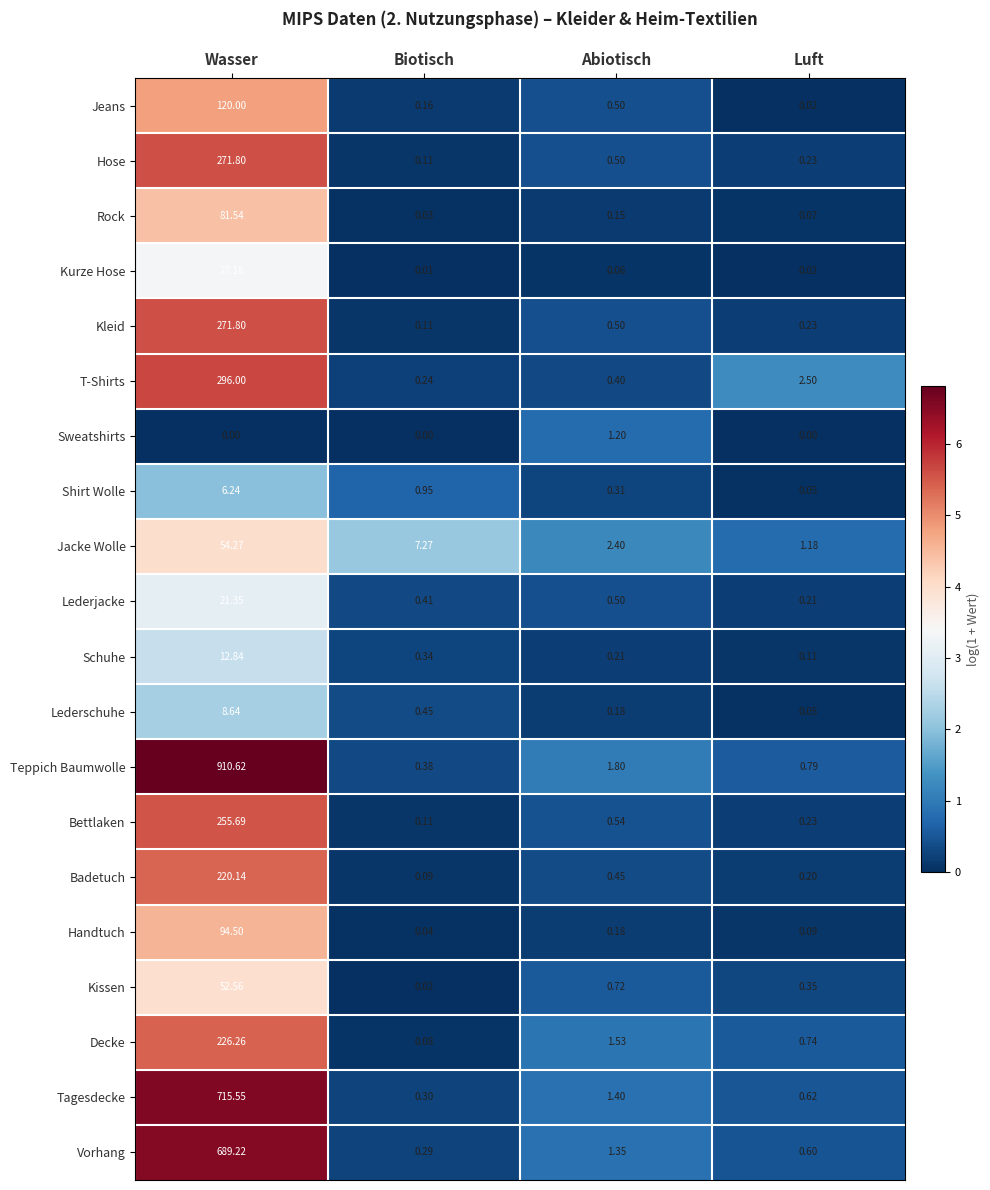

At which label is Handtuch closest to 47?

Abiotisch